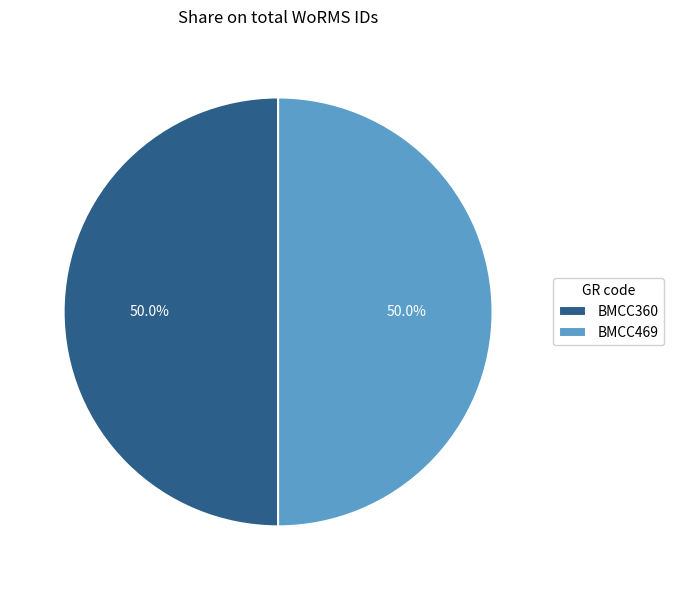

To the nearest percent, what is the combined percentage of BMCC469 and BMCC360?

100%